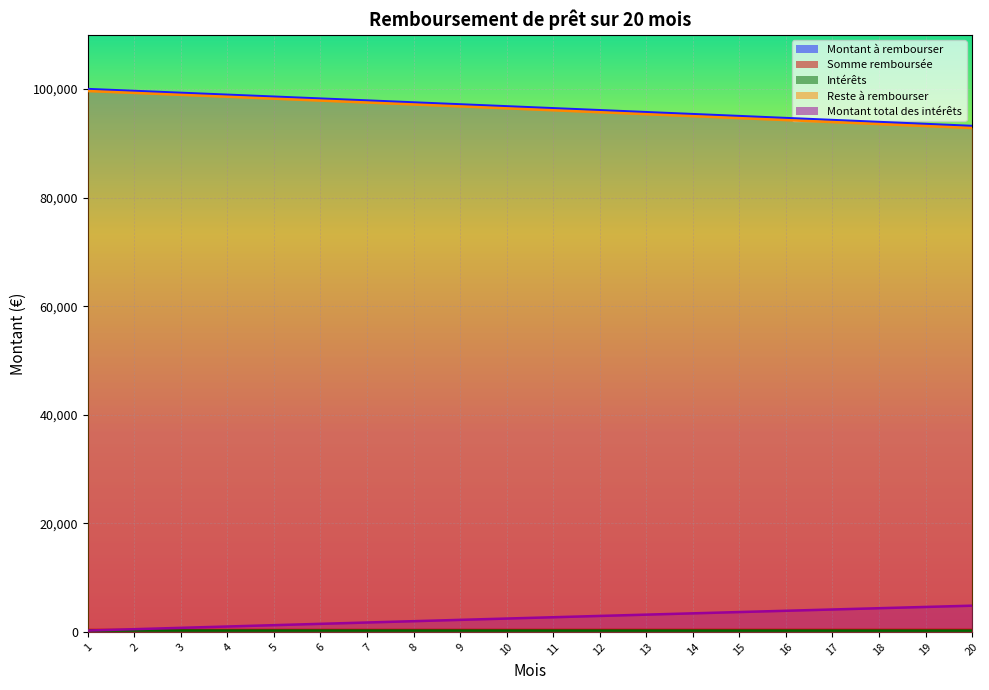

What is the maximum value for Reste à rembourser?

250.0